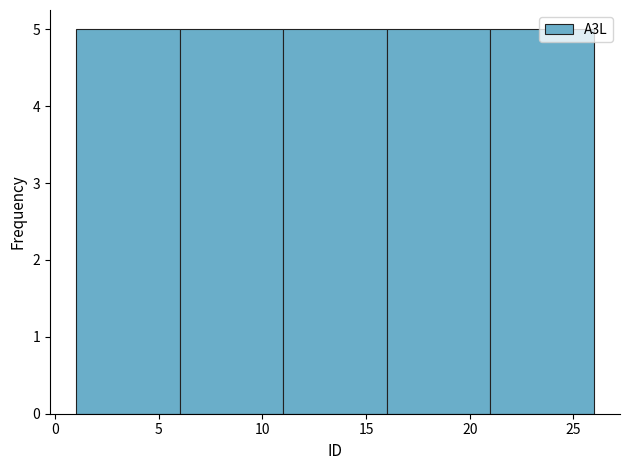

How tall is the bar that spans 6 to 11 on the x-axis? The values are not printed on the chart, so give them approximately, as read against the axis.

5